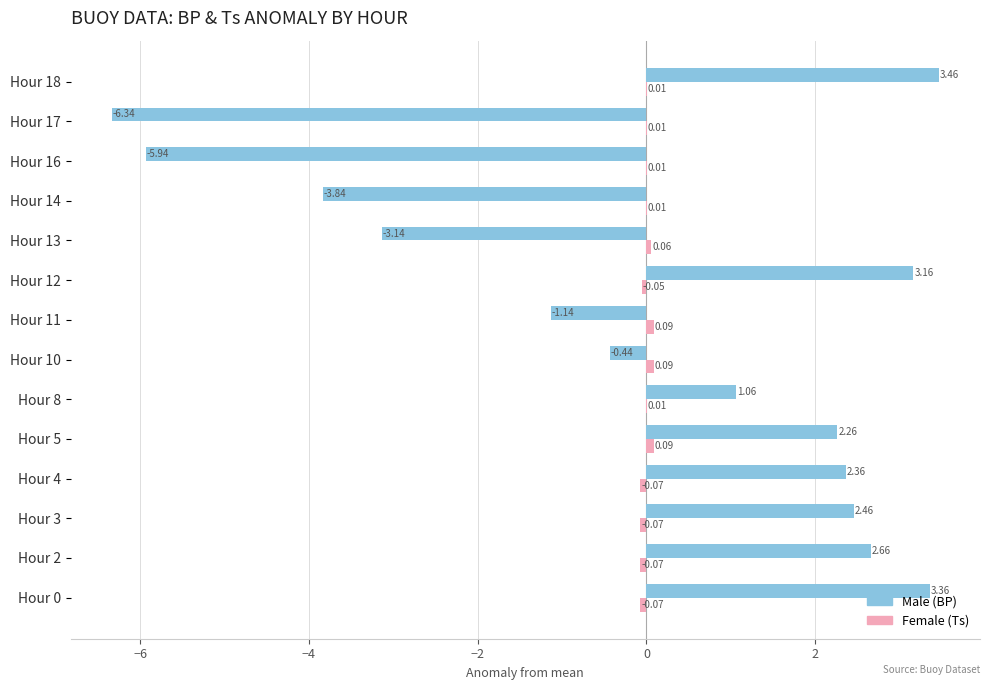

What is the total value across all series at Hour 10?

-0.3